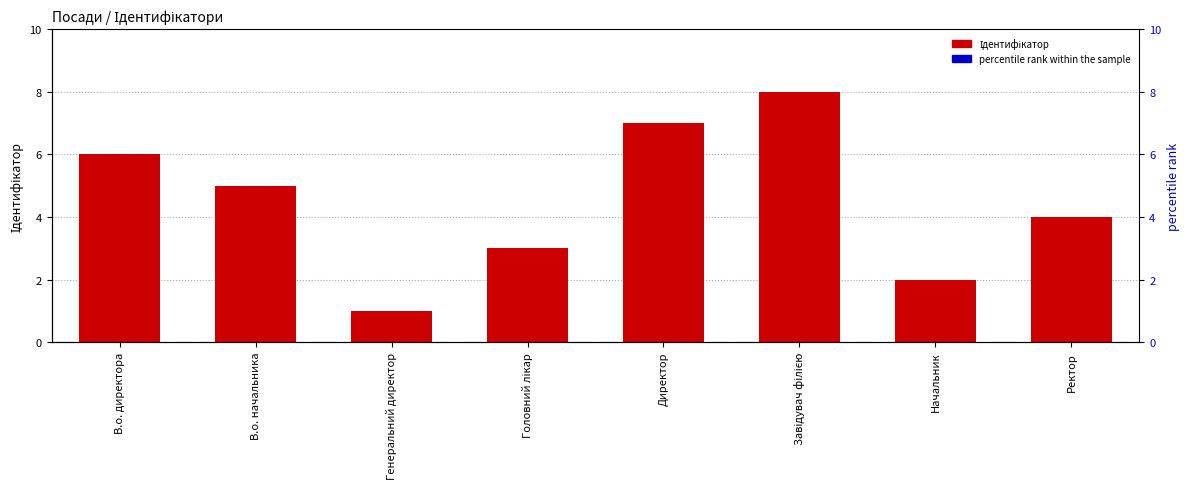

What are all the series names shown in the legend?

Ідентифікатор, percentile rank within the sample